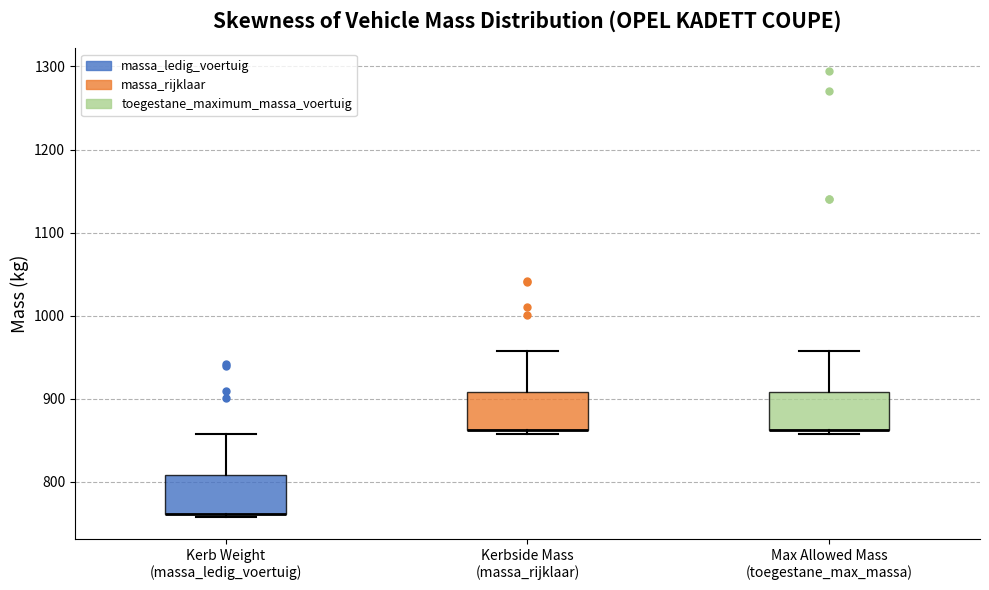

Where is the lower edge of the box for Kerb Weight (massa_ledig_voertuig) on the y-axis? The values are not printed on the chart, so give them approximately, as read against the axis.

760